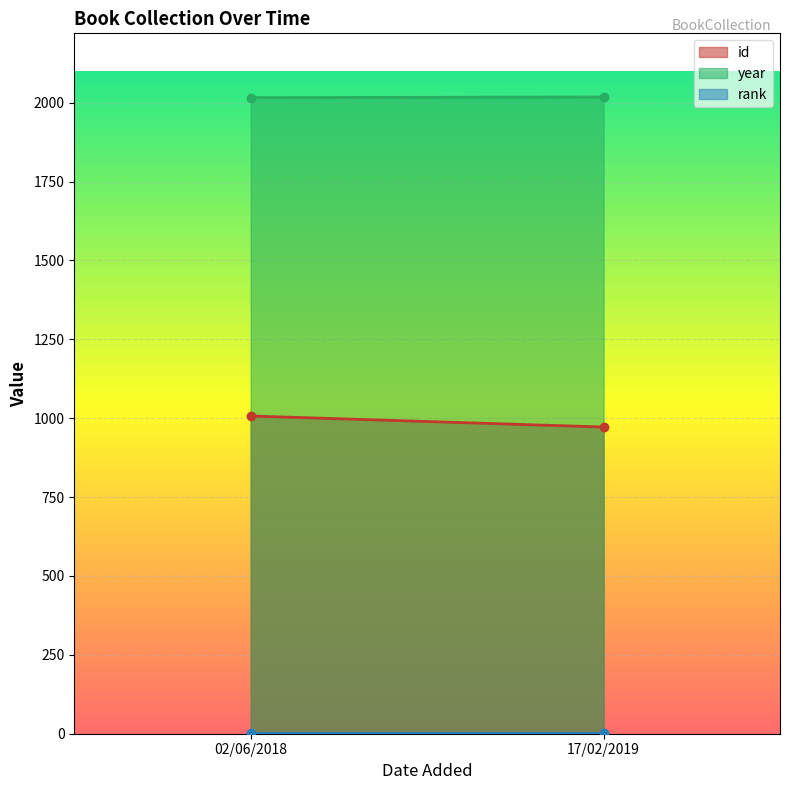

Which category has the lowest value across all series?

02/06/2018